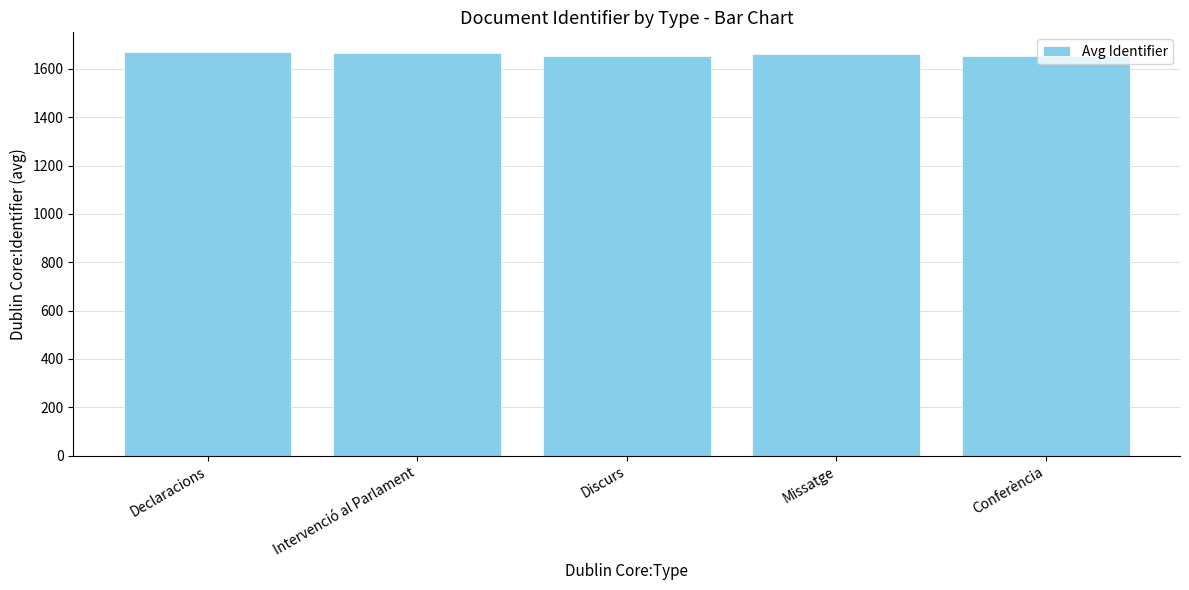

What is the maximum value shown in the chart?

1668.0